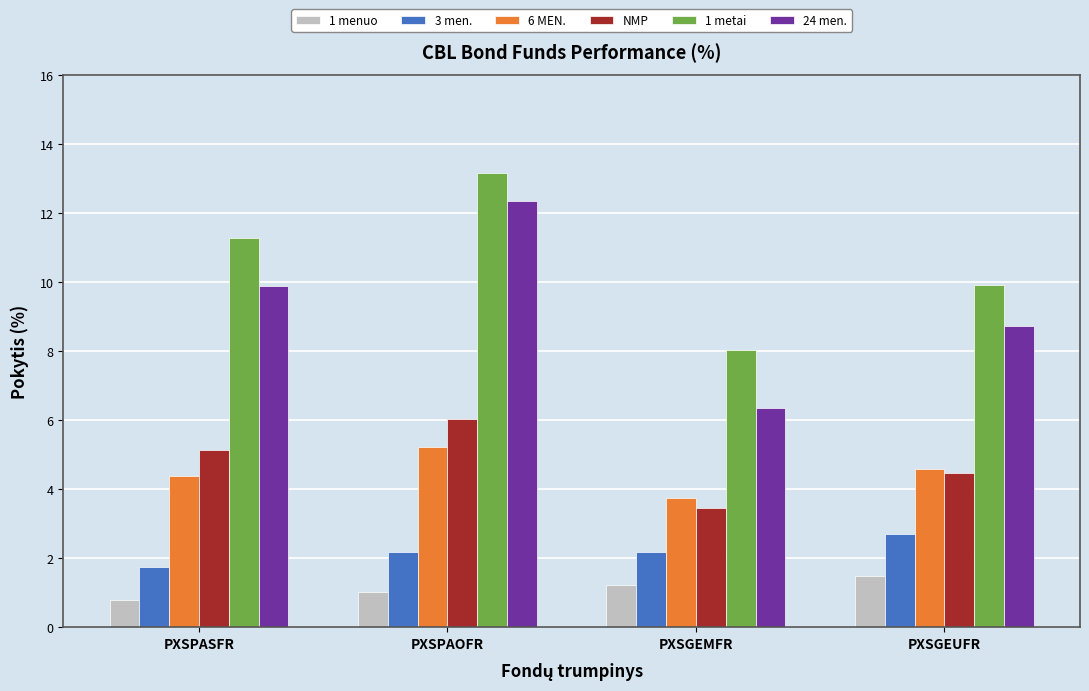

What is the spread (max minus min) of values at PXSPAOFR?

12.1